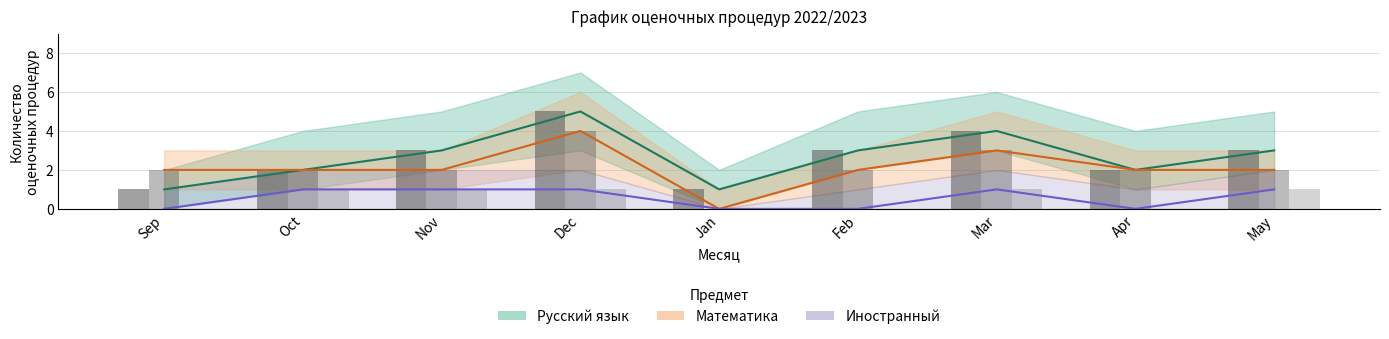

Which category has the highest value across all series?

Dec